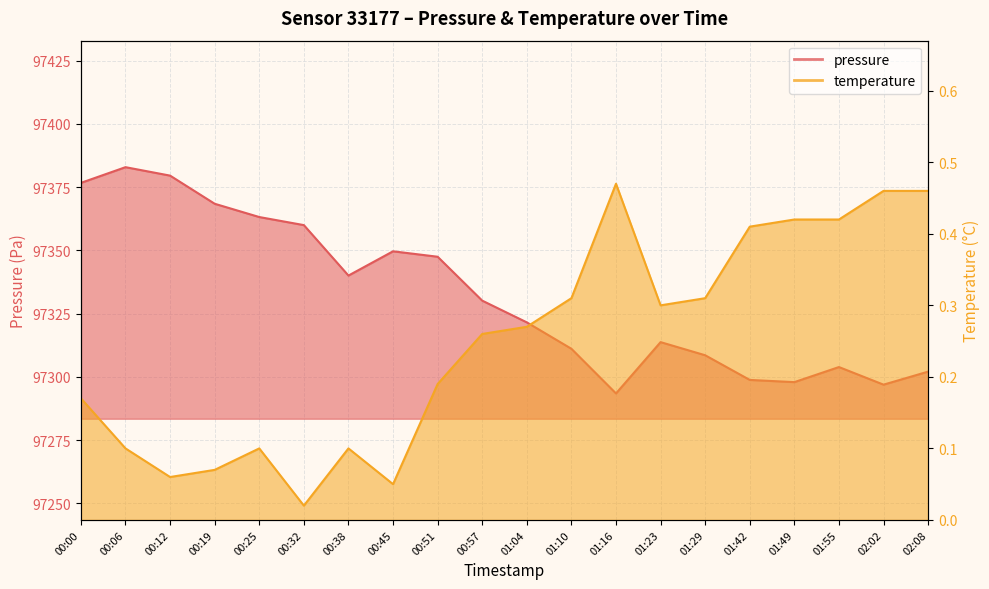

What is the sum of the temperature values at 02:08 and 00:38?

0.6